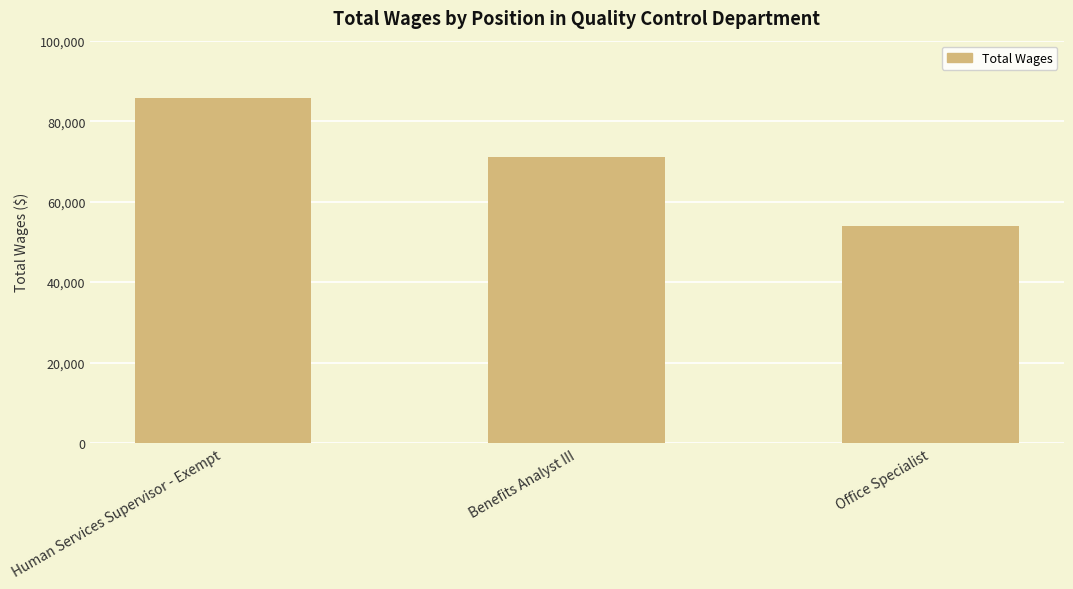

At which category does the chart reach its peak across all series?

Human Services Supervisor - Exempt